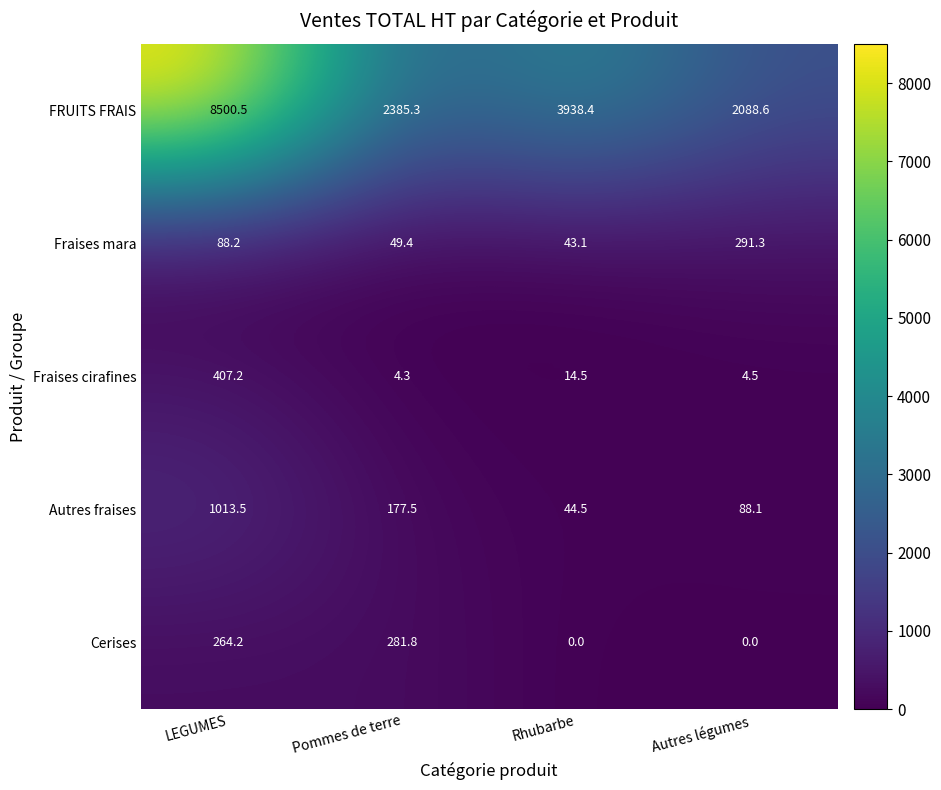

The value of Cerises at Pommes de terre is 281.8. True or false?

True